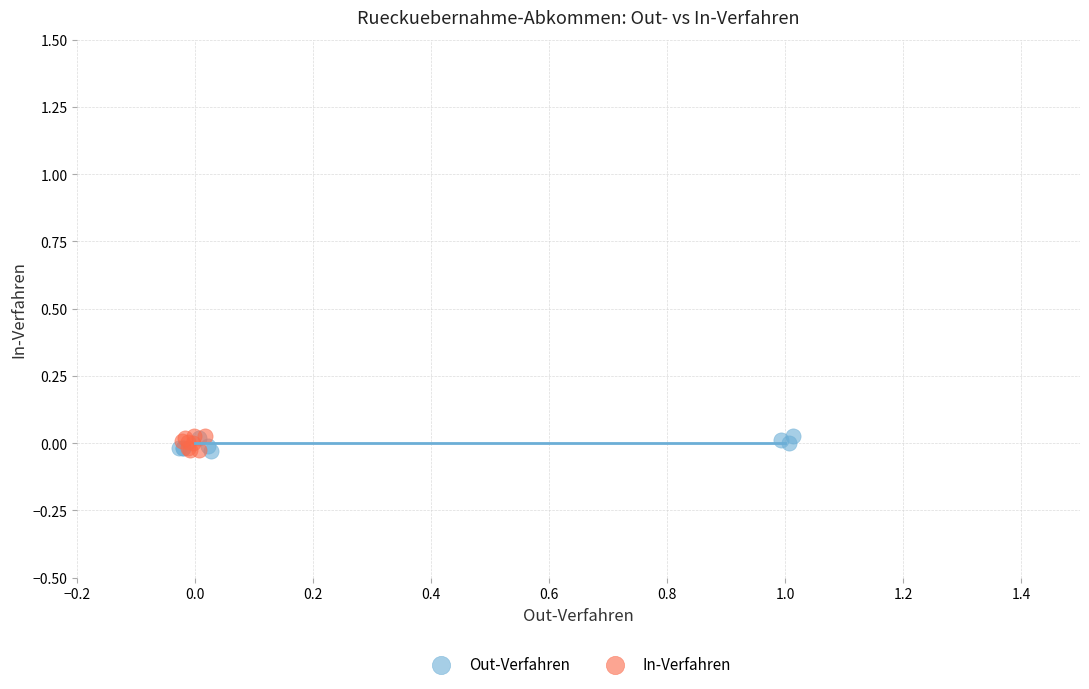

What are all the series names shown in the legend?

Out-Verfahren, In-Verfahren